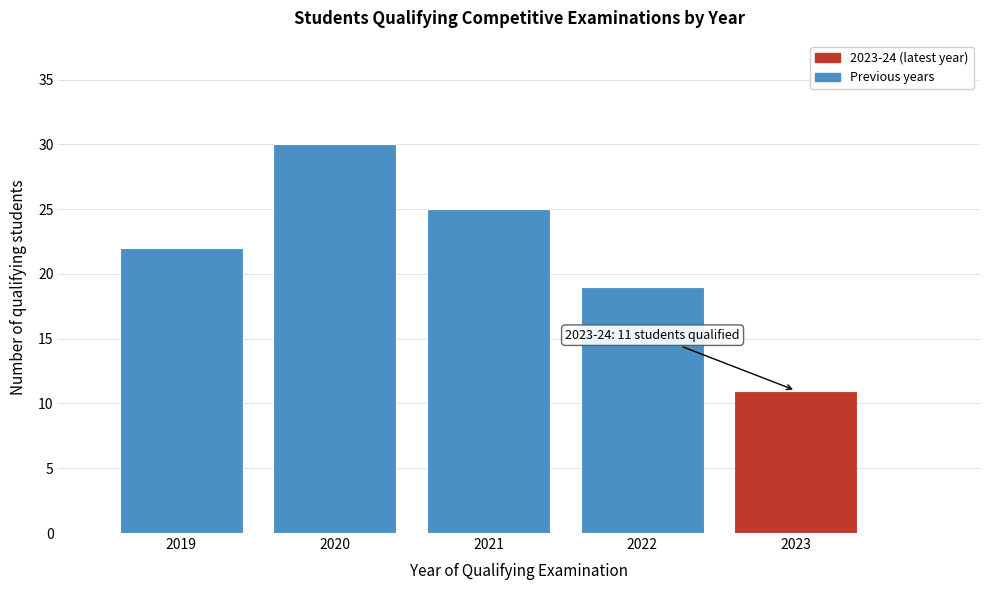

Reading right to left, extract all data points from this chart.

11	19	25	30	22